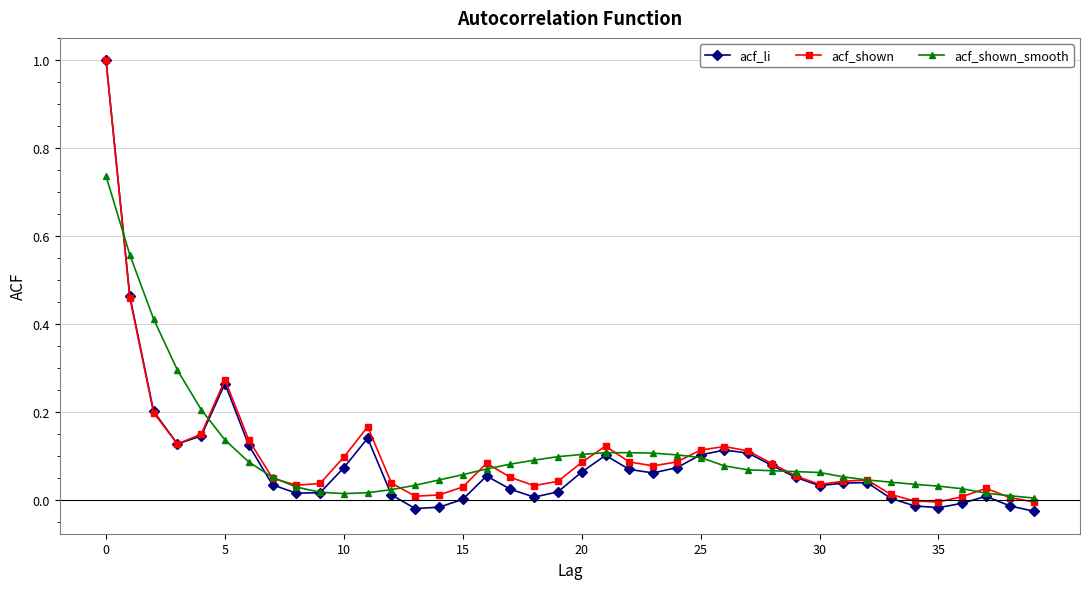

What is the highest value of the acf_li series?

1.0